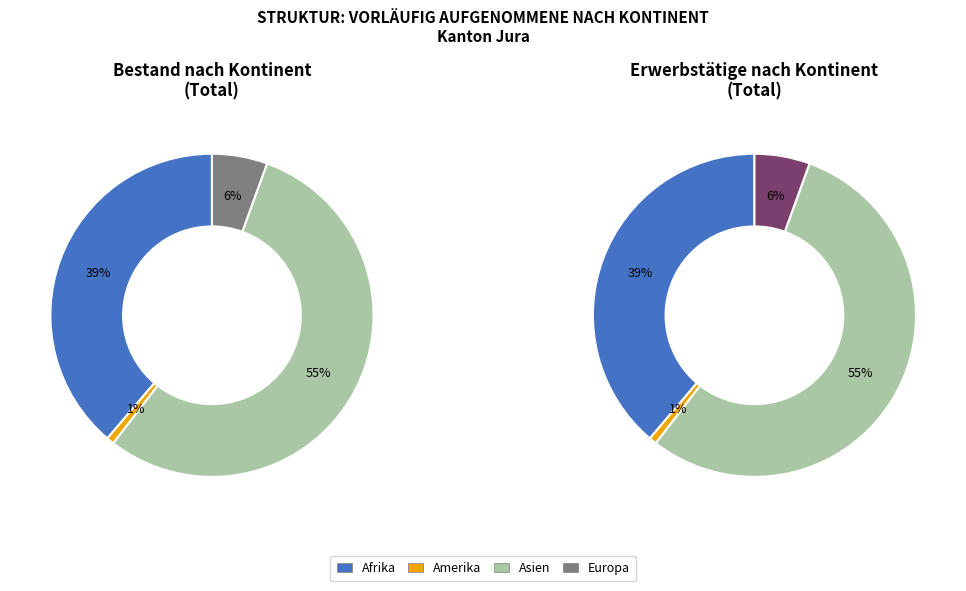

To the nearest percent, what is the average slice percentage?

25%